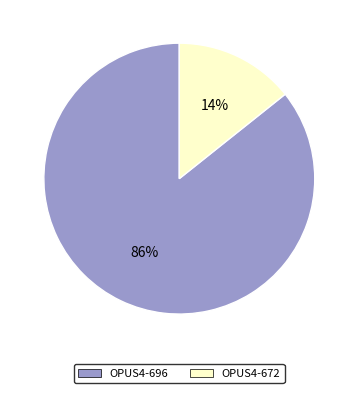

Count the number of slices in the pie.

2